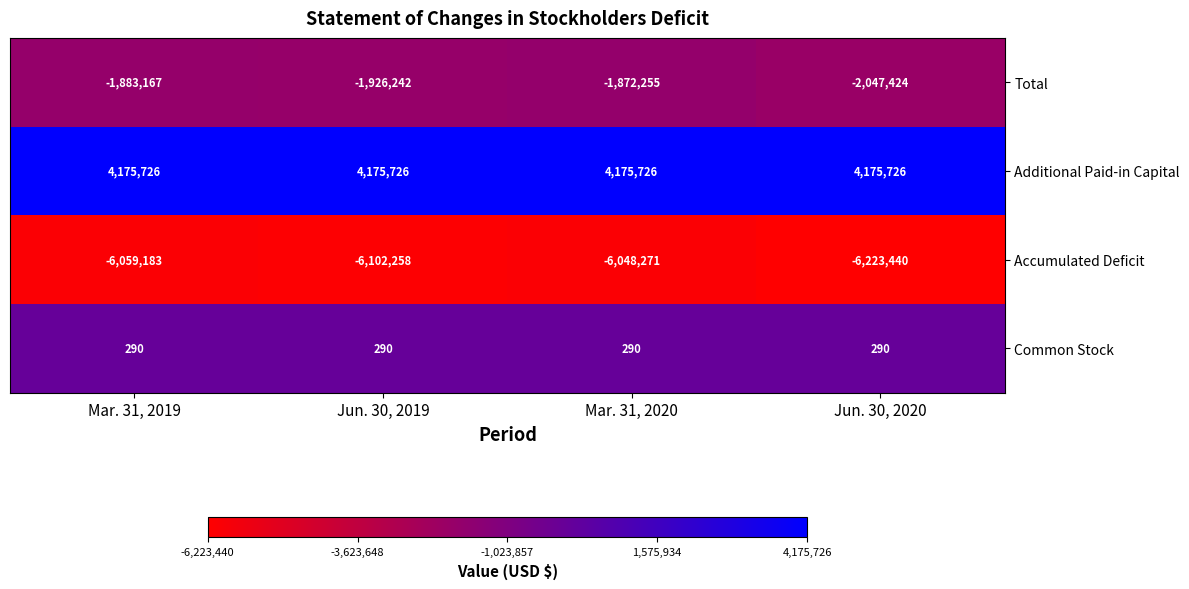

What is the difference between the highest and lowest values at Mar. 31, 2020?

10223997